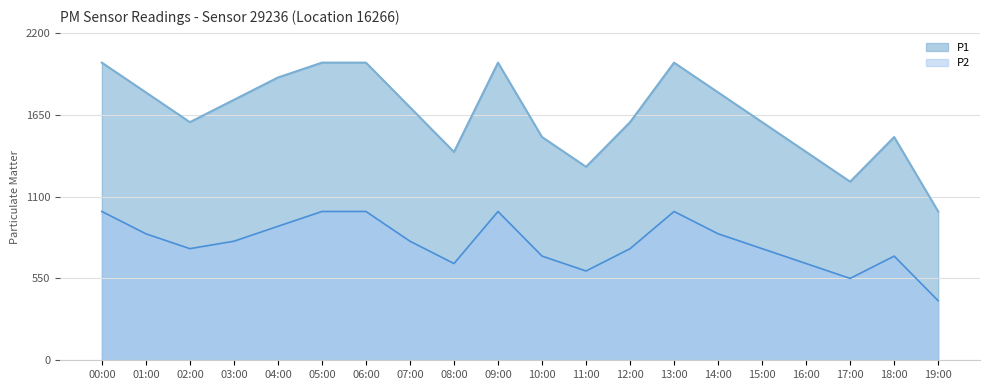

True or false: P2 and P1 cross at least once.

False